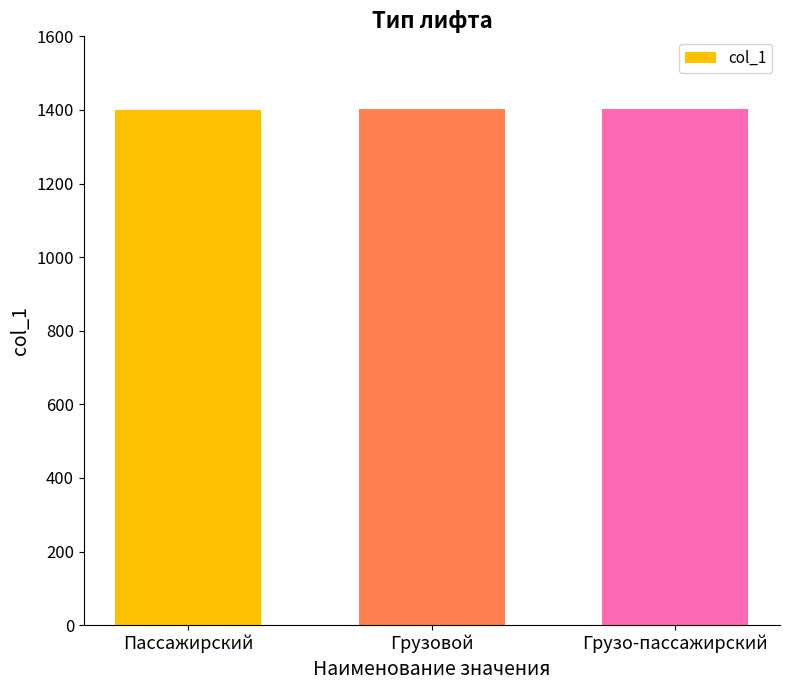

What is the difference between the maximum and second lowest values?

1